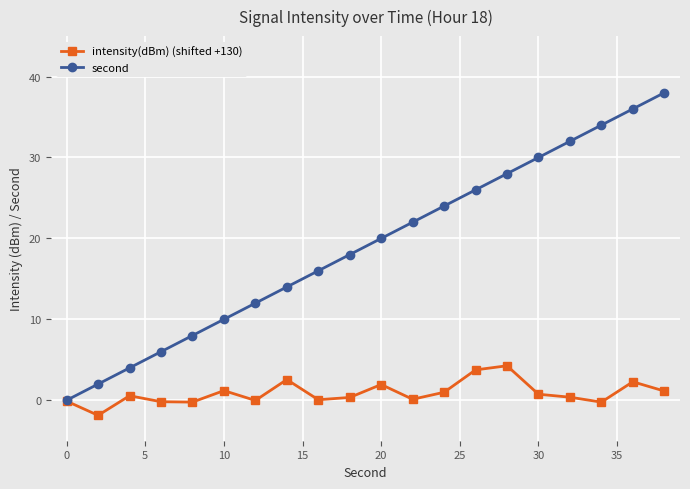

What is the average value of the second series?

19.0